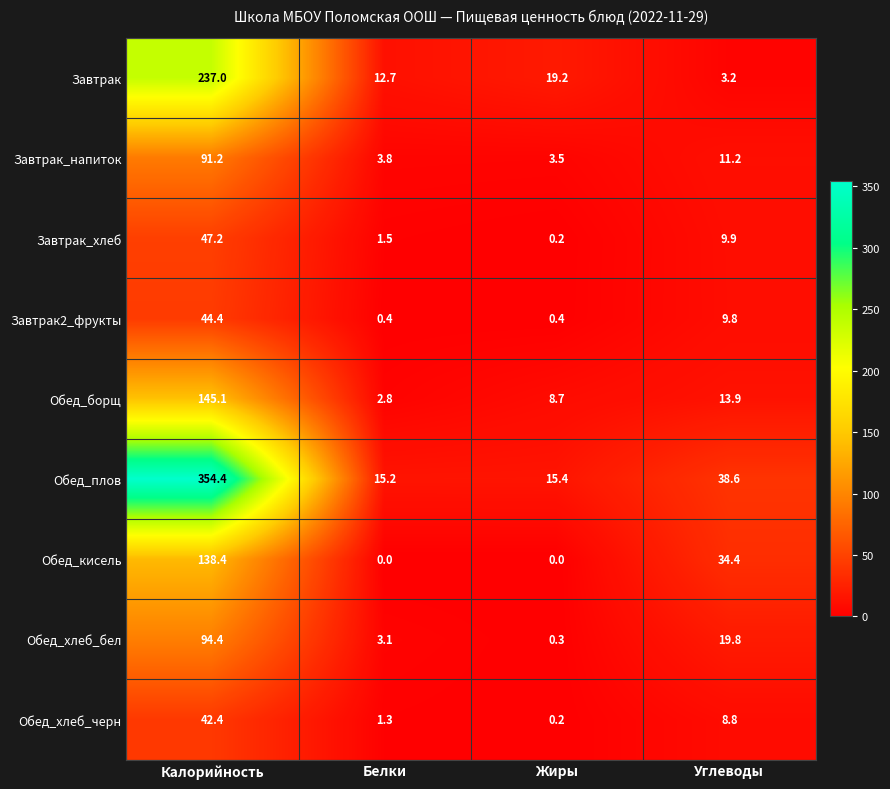

True or false: Завтрак_напиток has a value of 4.0 at Углеводы.

False